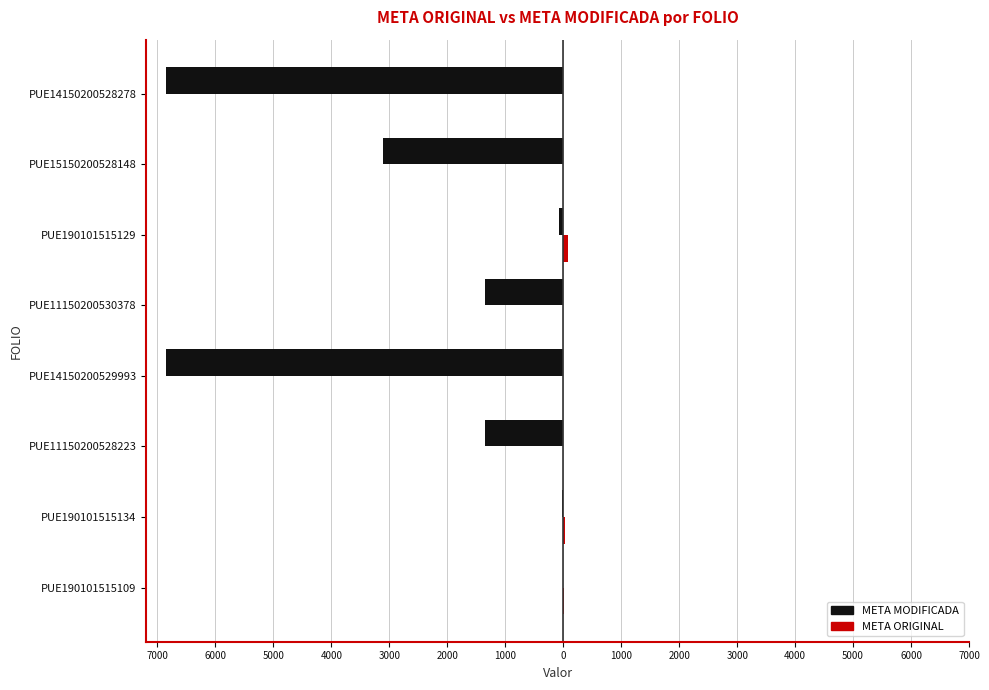

What is the highest value of the META MODIFICADA series?

-9.0